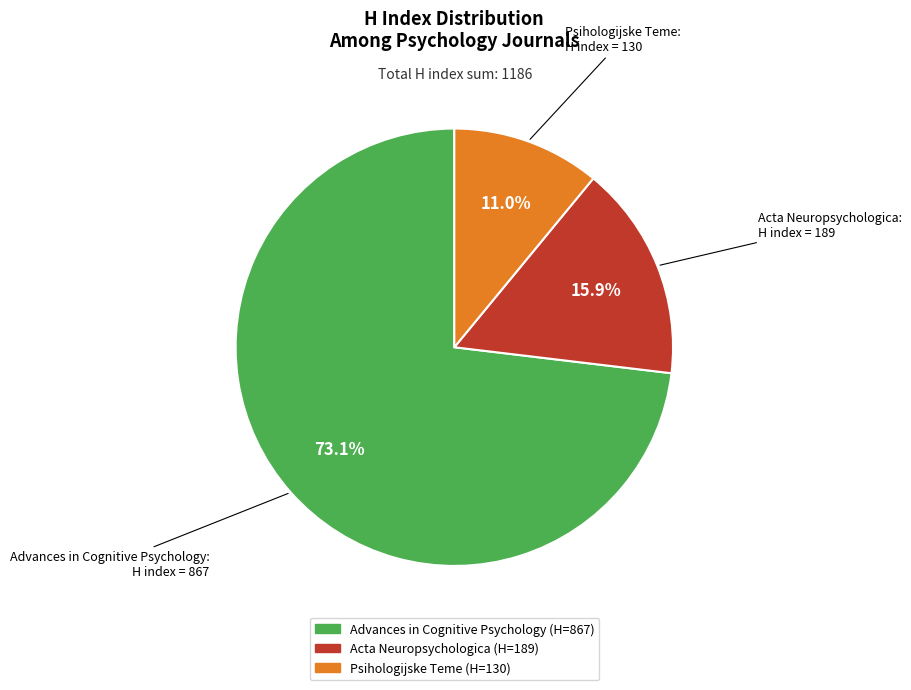

The Advances in Cognitive Psychology slice represents 73% of the pie. True or false?

True